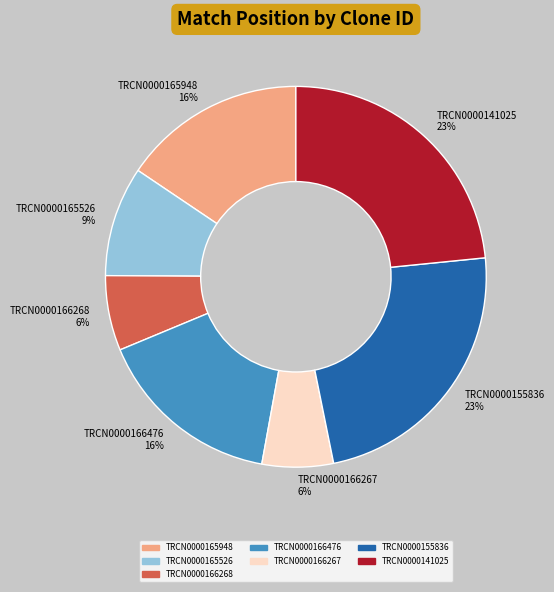

The TRCN0000166476 slice represents 24% of the pie. True or false?

False